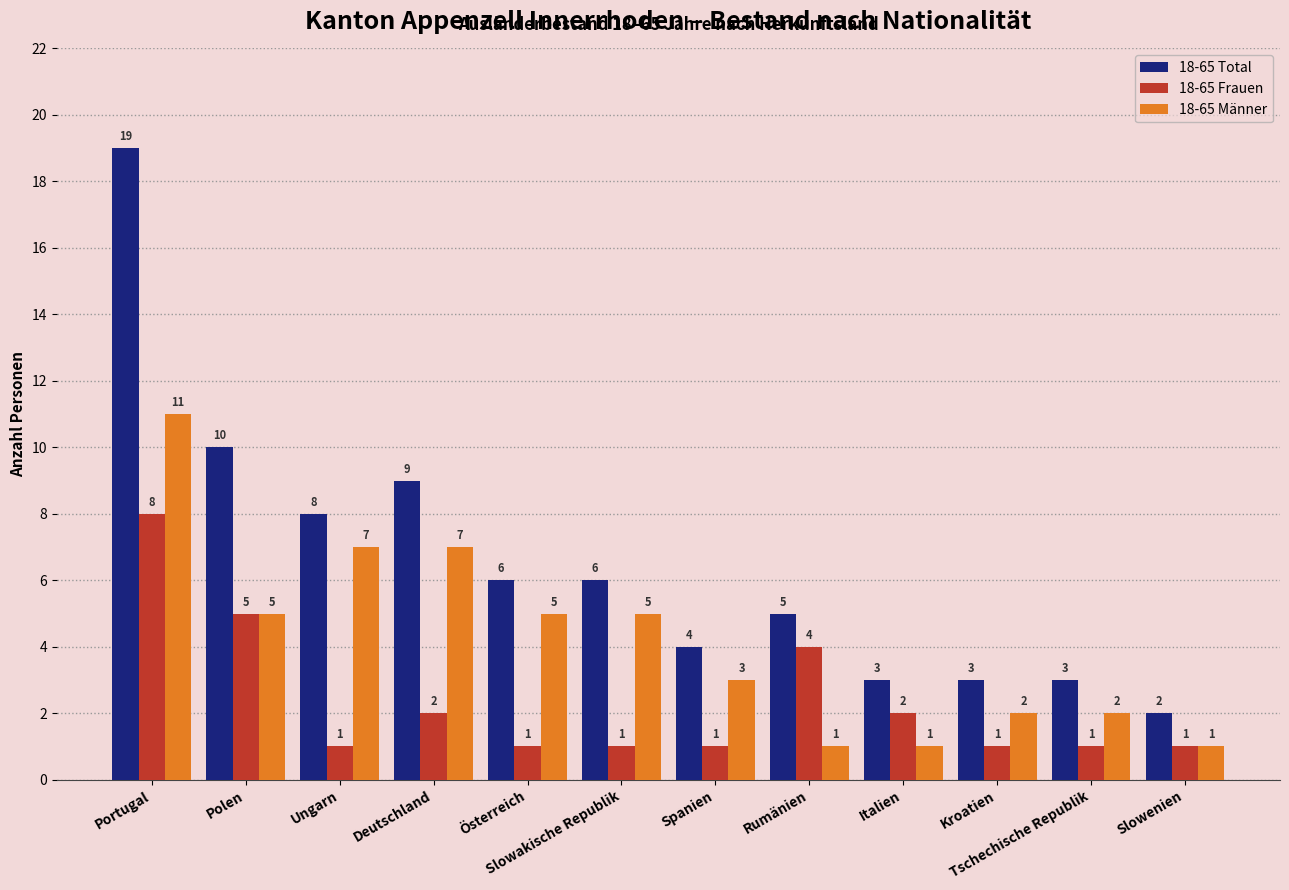

Where does the 18-65 Total series first go above 6?

Portugal